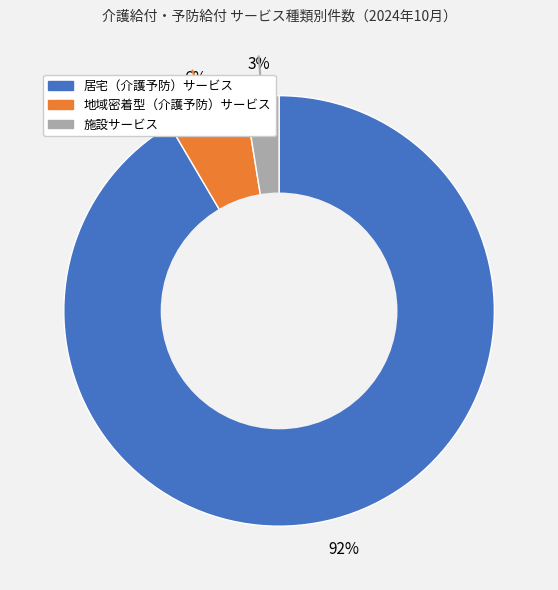

Do 地域密着型（介護予防）サービス and 施設サービス together represent more than half of the pie?

No